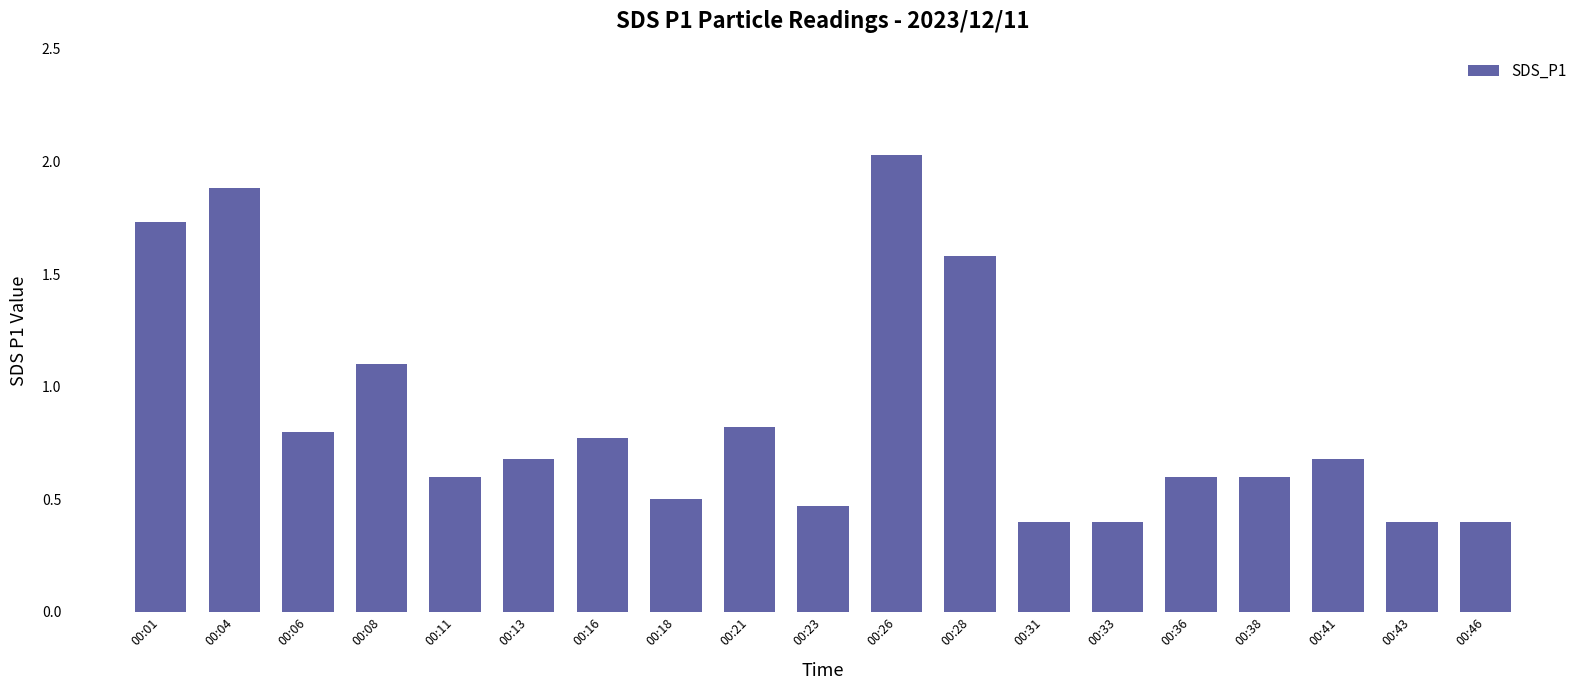

Which category has the highest value across all series?

00:26